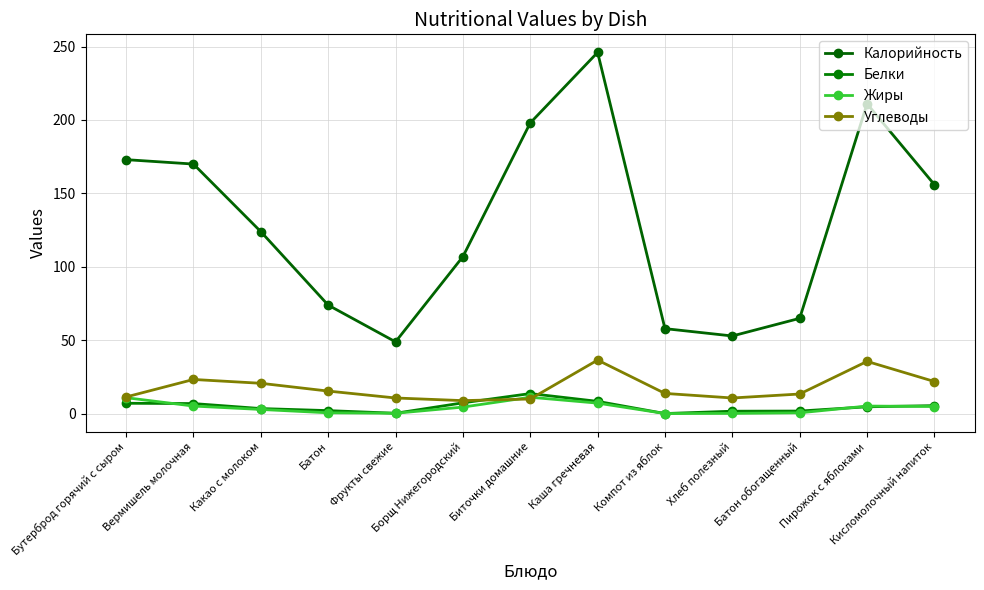

Between Бутерброд горячий с сыром and Каша гречневая, which series saw the biggest shift?

Калорийность